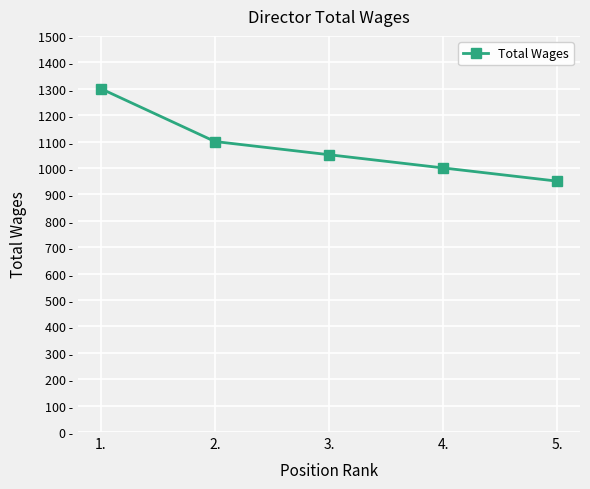

True or false: the data has more than 1 interior local peaks.

False